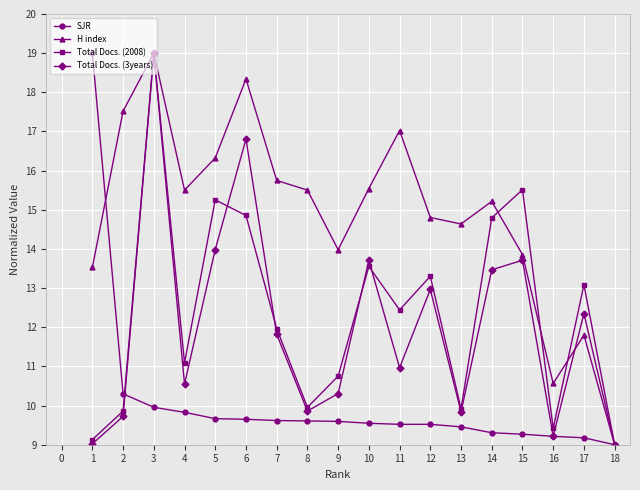

True or false: SJR and Total Docs. (3years) intersect in this chart.

True